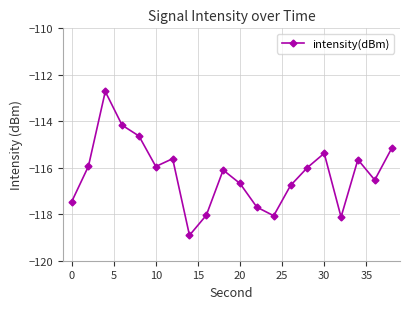

What is the average value?

-116.3